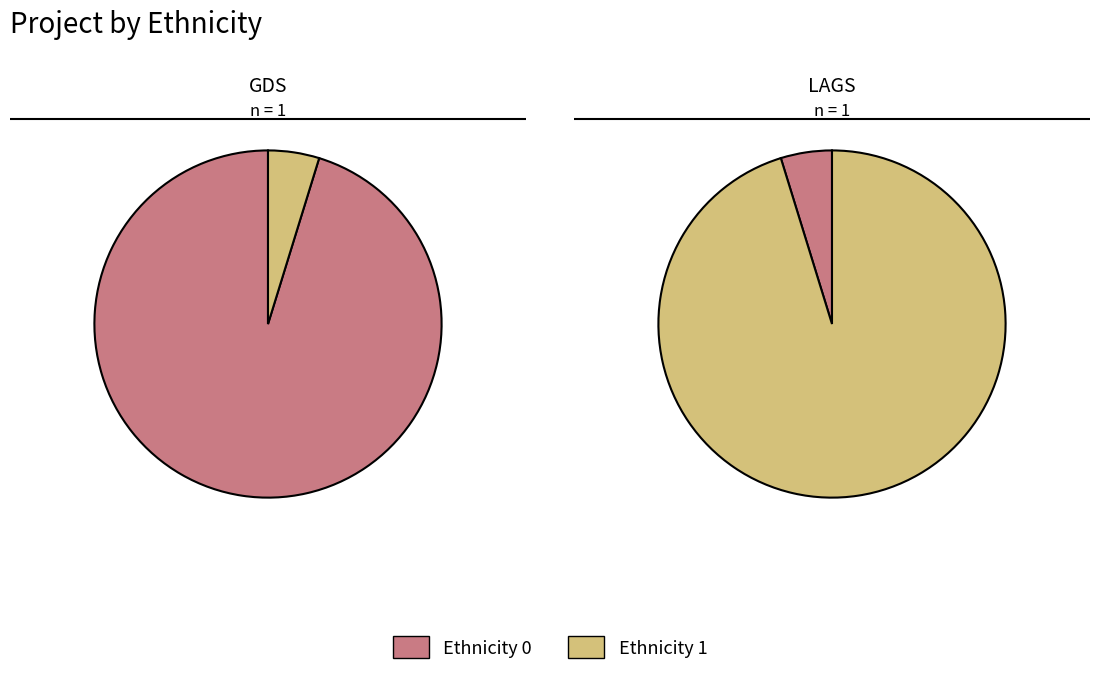

Is there any slice that represents more than half of the pie?

Yes